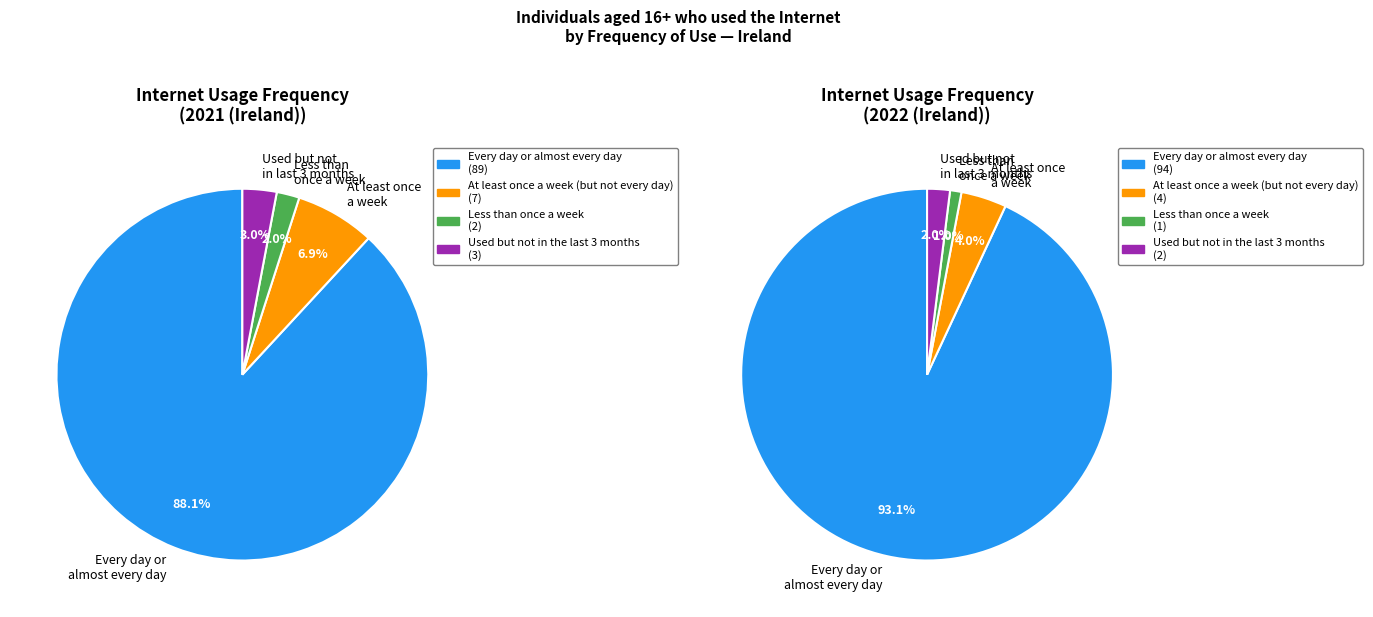

What is the smallest slice in the pie chart?

Less than once a week